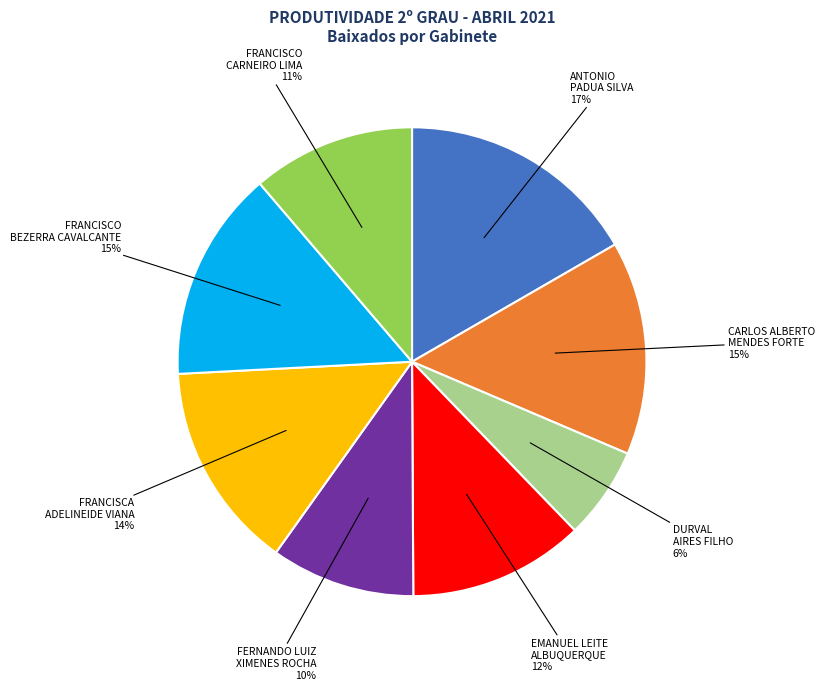

Which category has the biggest portion of the pie?

ANTONIO PADUA SILVA